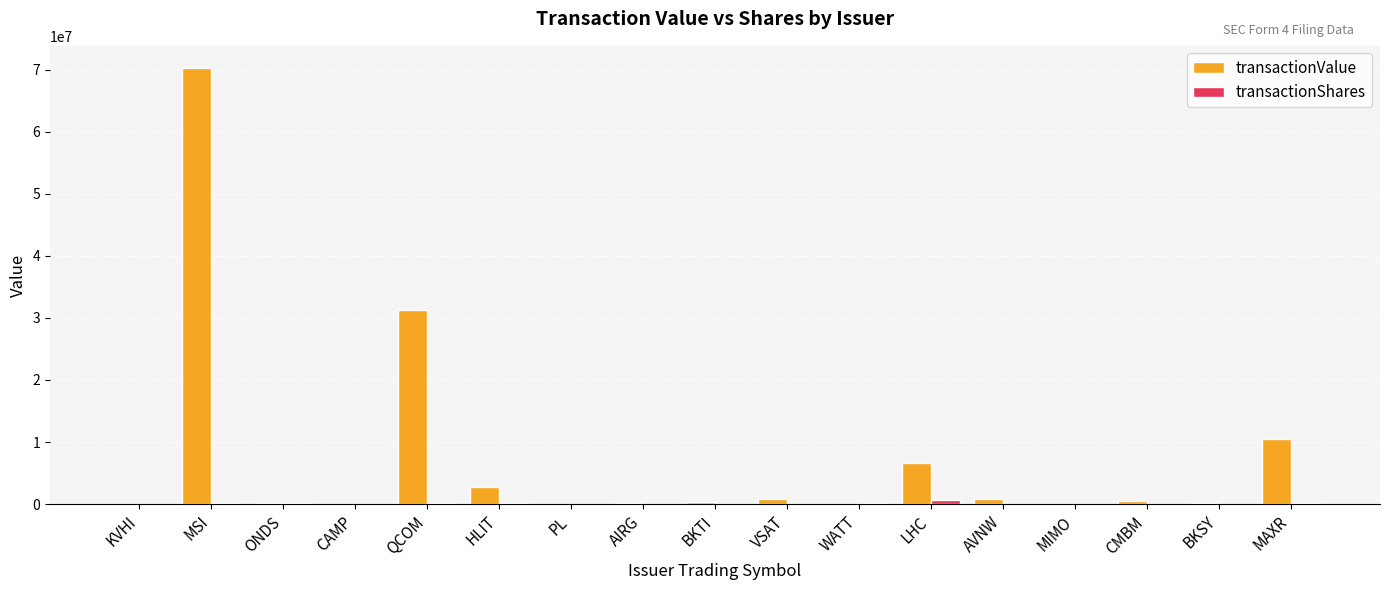

Which series changed the most between WATT and LHC?

transactionValue